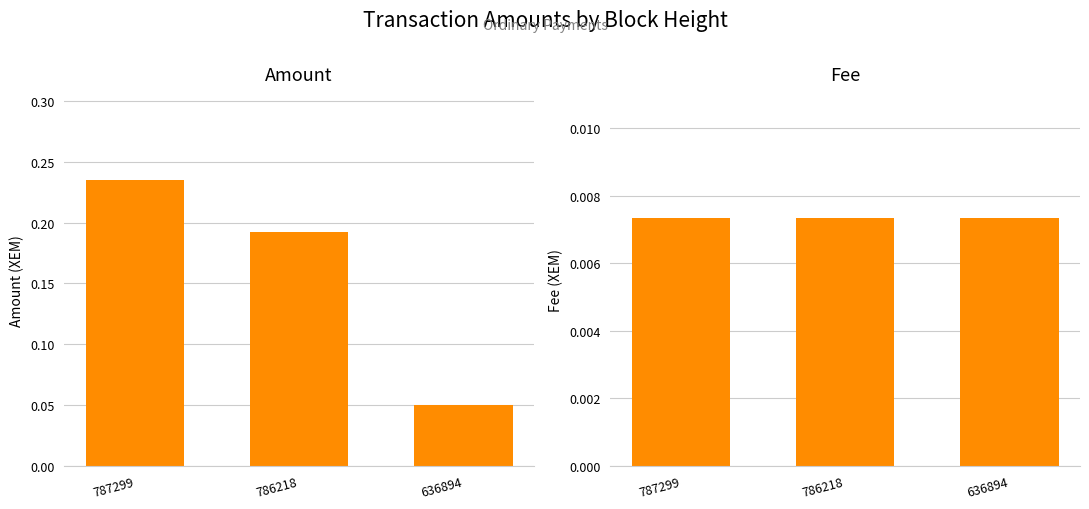

List the series in order of their peak value, highest first.

Amount, Fee